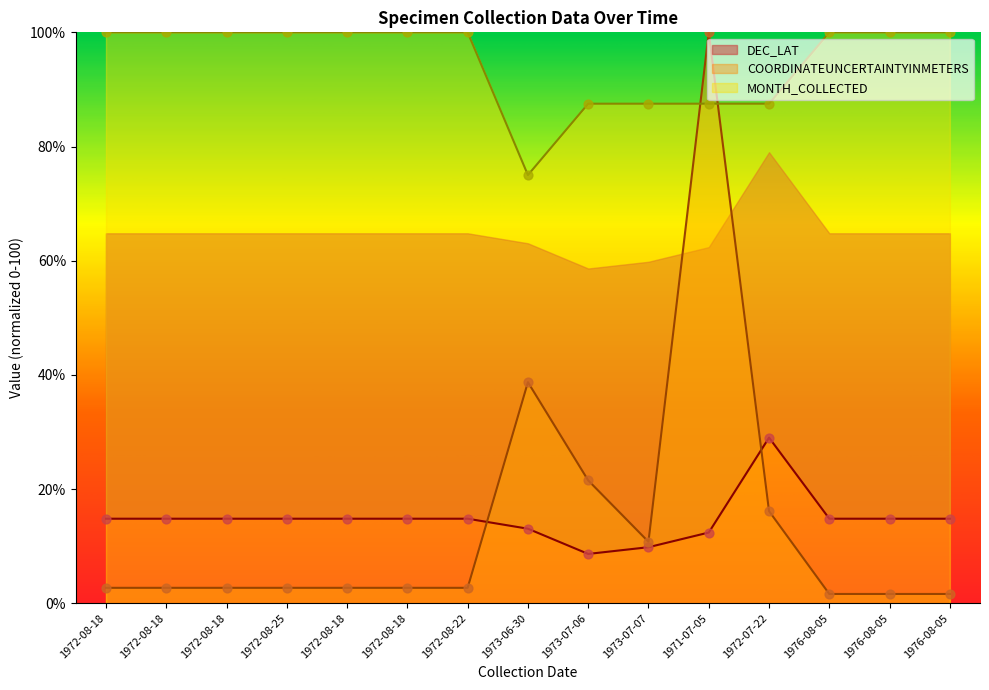

Is the value of MONTH_COLLECTED at 1972-08-18 greater than the value of COORDINATEUNCERTAINTYINMETERS at 1973-07-06?

Yes